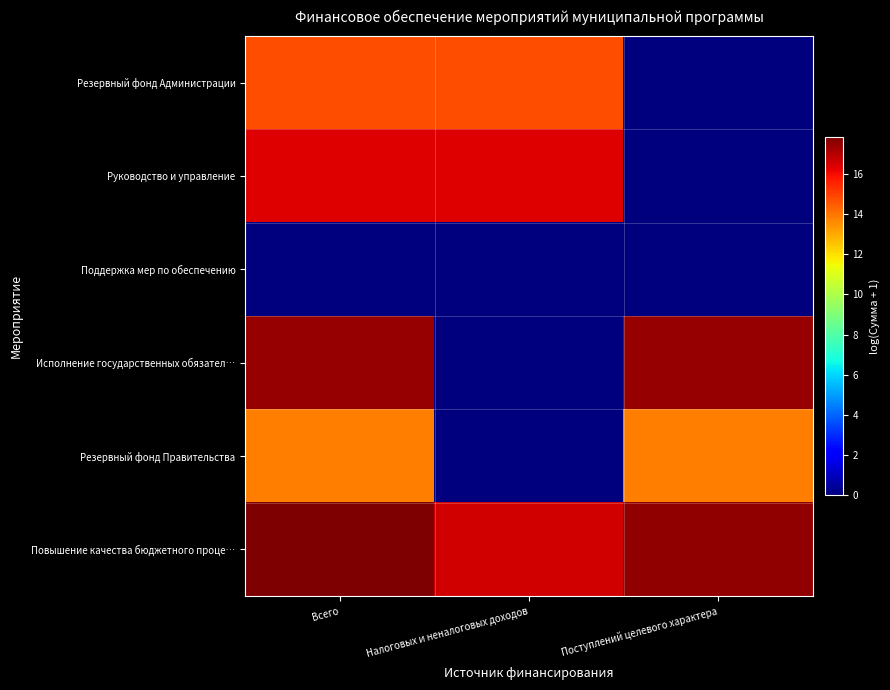

Rank the series at Налоговых и неналоговых доходов from highest to lowest value.

Повышение качества бюджетного проце…, Руководство и управление, Резервный фонд Администрации, Поддержка мер по обеспечению, Исполнение государственных обязател…, Резервный фонд Правительства